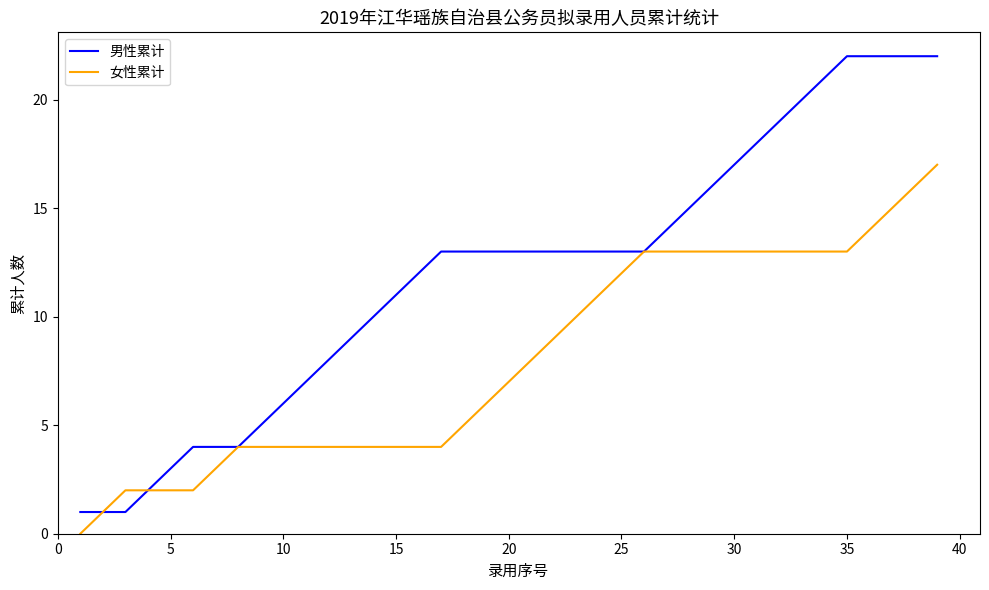

Which series has the largest total across all categories?

男性累计